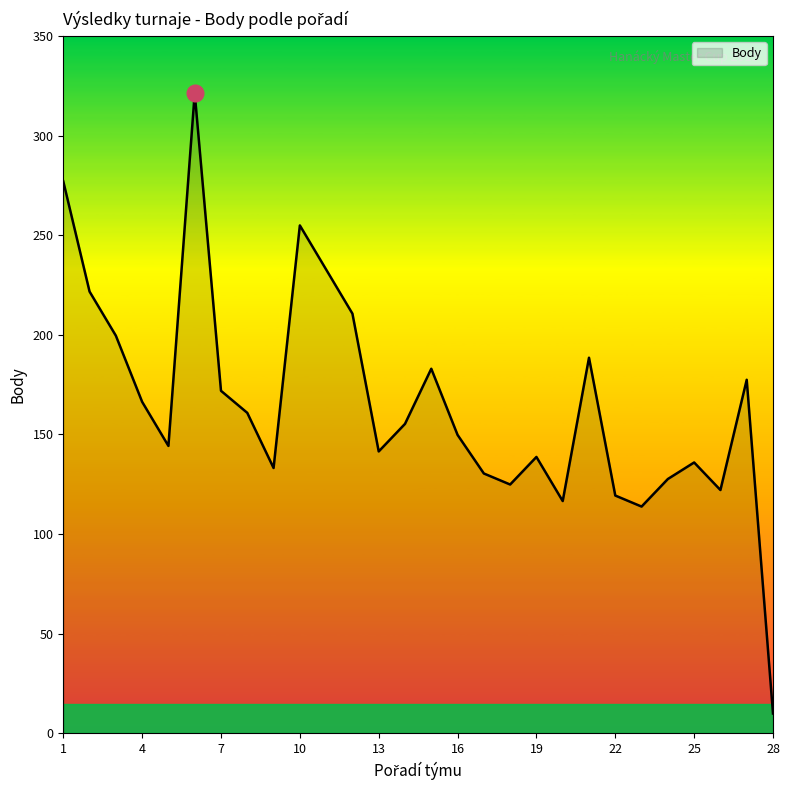

What is the maximum value shown in the chart?

321.3